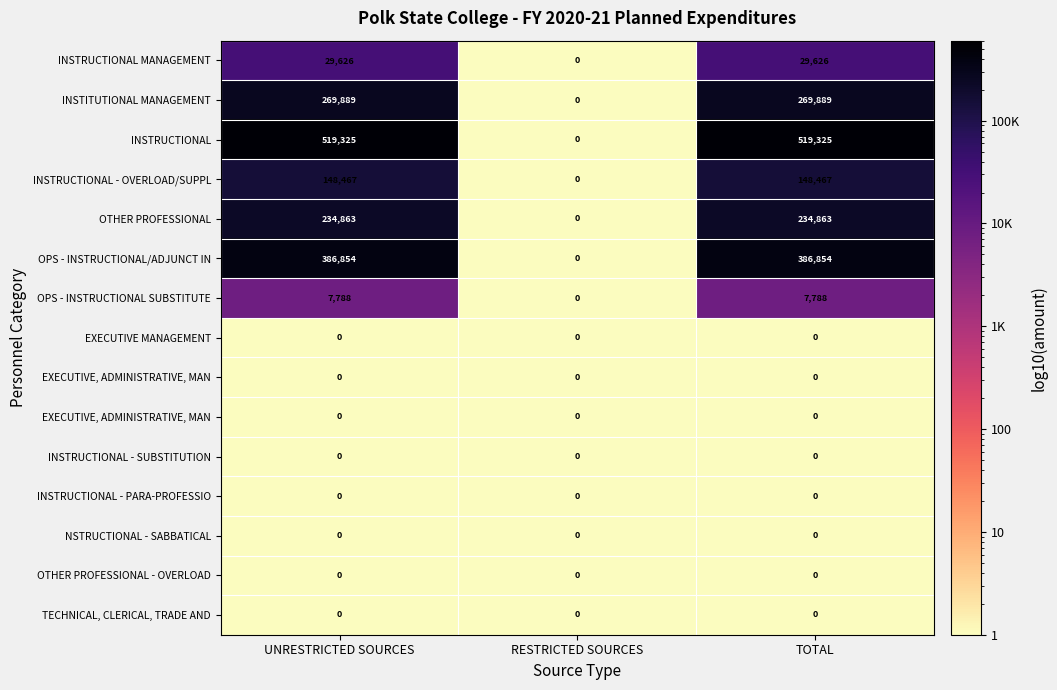

Which category has the highest value across all series?

UNRESTRICTED SOURCES